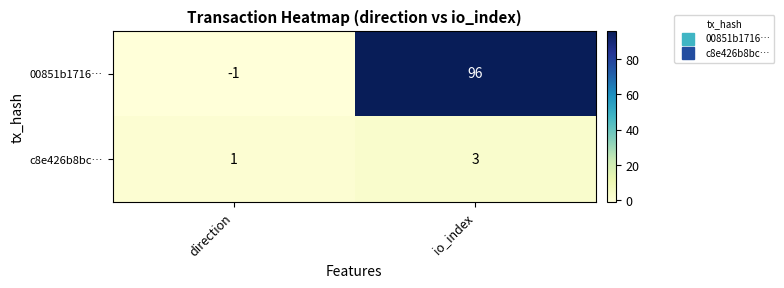

Which series has the widest spread of values?

00851b1716…